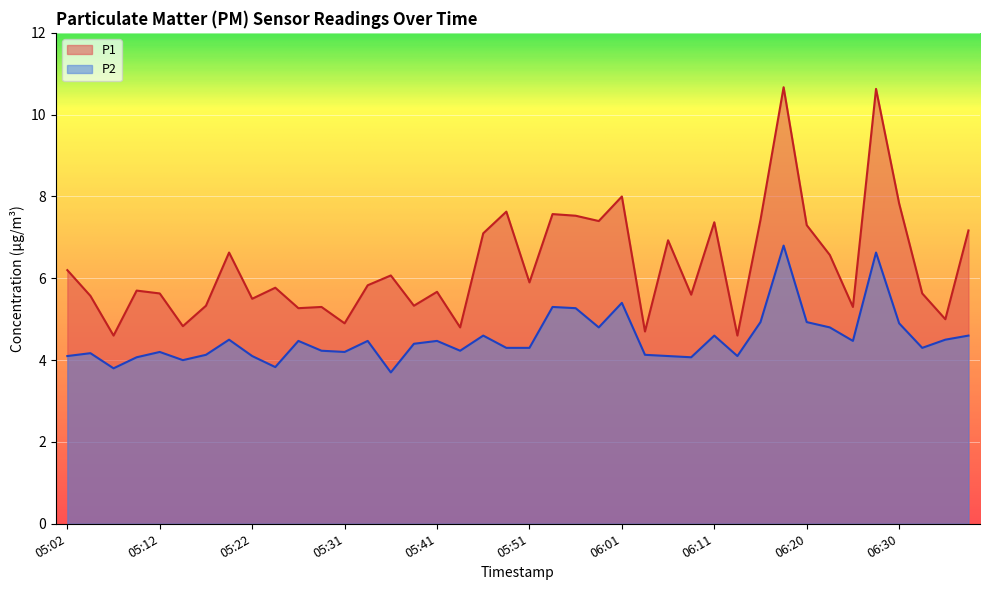

What is the spread (max minus min) of values at 05:26?

0.8